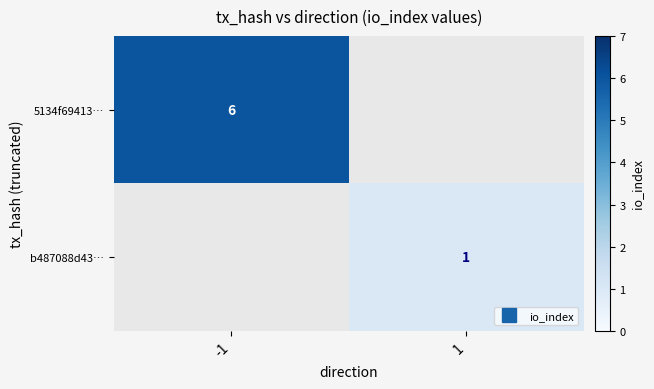

The b487088d43… series shows 1.0 at 1. True or false?

True